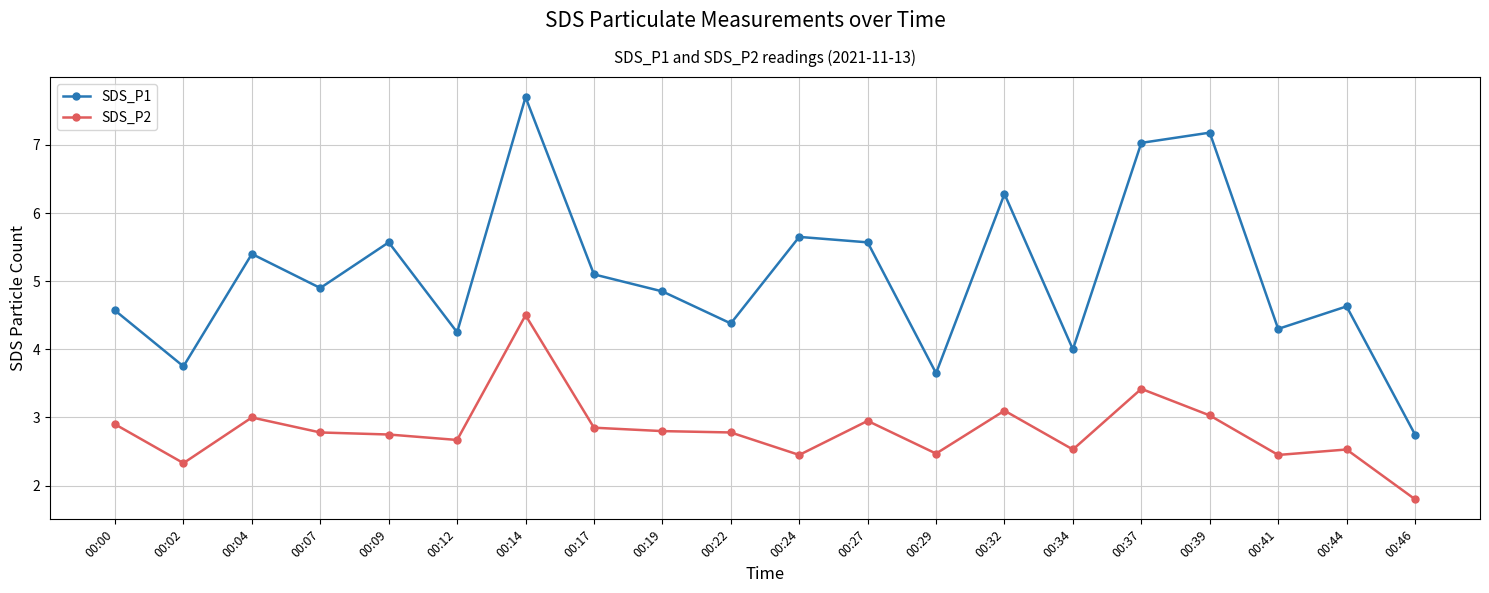

In SDS_P2, how many points are higher than both neighbors (excluding endpoints)?

6